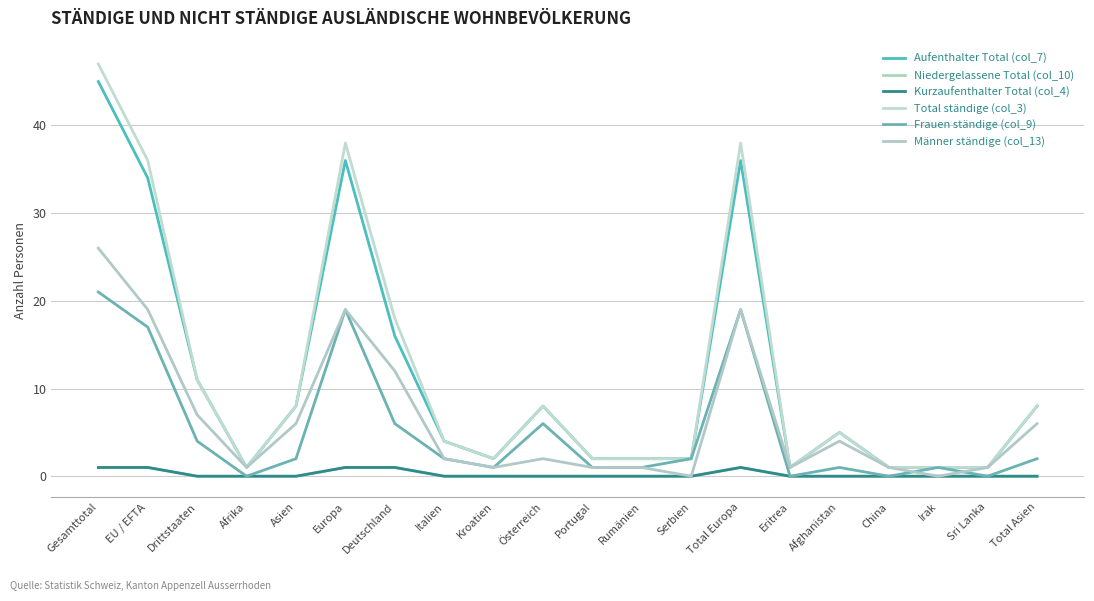

Reading left to right, transcribe all the data shown in this chart.

Aufenthalter Total (col_7): Gesamttotal=45	EU / EFTA=34	Drittstaaten=11	Afrika=1	Asien=8	Europa=36	Deutschland=16	Italien=4	Kroatien=2	Österreich=8	Portugal=2	Rumänien=2	Serbien=2	Total Europa=36	Eritrea=1	Afghanistan=5	China=1	Irak=1	Sri Lanka=1	Total Asien=8
Niedergelassene Total (col_10): Gesamttotal=1	EU / EFTA=1	Drittstaaten=0	Afrika=0	Asien=0	Europa=1	Deutschland=1	Italien=0	Kroatien=0	Österreich=0	Portugal=0	Rumänien=0	Serbien=0	Total Europa=1	Eritrea=0	Afghanistan=0	China=0	Irak=0	Sri Lanka=0	Total Asien=0
Kurzaufenthalter Total (col_4): Gesamttotal=1	EU / EFTA=1	Drittstaaten=0	Afrika=0	Asien=0	Europa=1	Deutschland=1	Italien=0	Kroatien=0	Österreich=0	Portugal=0	Rumänien=0	Serbien=0	Total Europa=1	Eritrea=0	Afghanistan=0	China=0	Irak=0	Sri Lanka=0	Total Asien=0
Total ständige (col_3): Gesamttotal=47	EU / EFTA=36	Drittstaaten=11	Afrika=1	Asien=8	Europa=38	Deutschland=18	Italien=4	Kroatien=2	Österreich=8	Portugal=2	Rumänien=2	Serbien=2	Total Europa=38	Eritrea=1	Afghanistan=5	China=1	Irak=1	Sri Lanka=1	Total Asien=8
Frauen ständige (col_9): Gesamttotal=21	EU / EFTA=17	Drittstaaten=4	Afrika=0	Asien=2	Europa=19	Deutschland=6	Italien=2	Kroatien=1	Österreich=6	Portugal=1	Rumänien=1	Serbien=2	Total Europa=19	Eritrea=0	Afghanistan=1	China=0	Irak=1	Sri Lanka=0	Total Asien=2
Männer ständige (col_13): Gesamttotal=26	EU / EFTA=19	Drittstaaten=7	Afrika=1	Asien=6	Europa=19	Deutschland=12	Italien=2	Kroatien=1	Österreich=2	Portugal=1	Rumänien=1	Serbien=0	Total Europa=19	Eritrea=1	Afghanistan=4	China=1	Irak=0	Sri Lanka=1	Total Asien=6